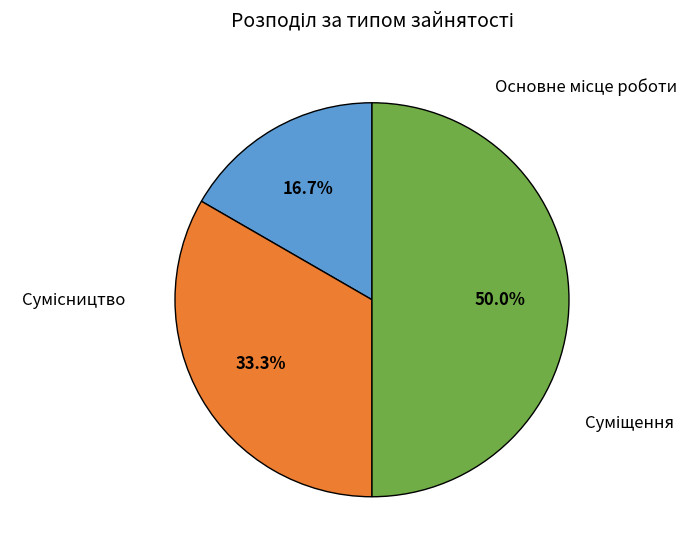

How much of the chart is everything except Основне місце роботи?

83.3%